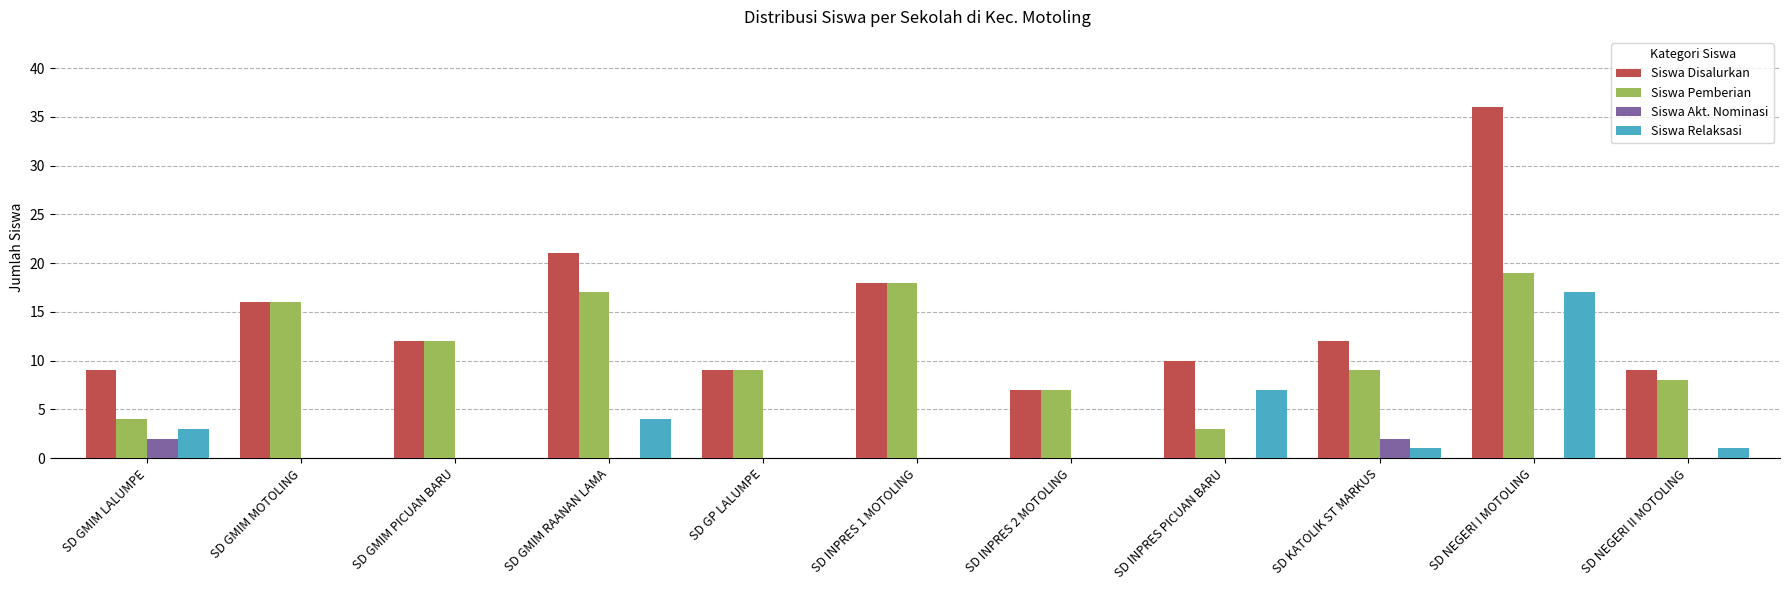

What is the sum of the Siswa Relaksasi values at SD GMIM RAANAN LAMA and SD GMIM PICUAN BARU?

4